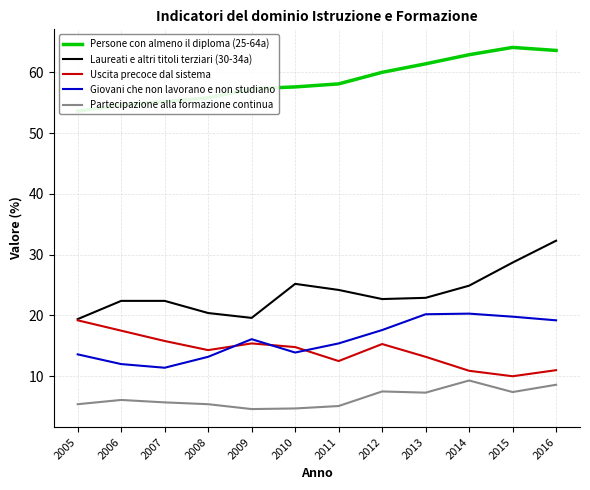

Reading right to left, what are all the values shown in this chart?

Persone con almeno il diploma (25-64a): 2016=63.6	2015=64.1	2014=62.9	2013=61.4	2012=60.0	2011=58.1	2010=57.6	2009=57.3	2008=55.8	2007=55.2	2006=54.6	2005=53.6
Laureati e altri titoli terziari (30-34a): 2016=32.3	2015=28.7	2014=24.9	2013=22.9	2012=22.7	2011=24.2	2010=25.2	2009=19.6	2008=20.4	2007=22.4	2006=22.4	2005=19.4
Uscita precoce dal sistema: 2016=11.0	2015=10.0	2014=10.9	2013=13.2	2012=15.3	2011=12.5	2010=14.8	2009=15.4	2008=14.3	2007=15.8	2006=17.5	2005=19.2
Giovani che non lavorano e non studiano: 2016=19.2	2015=19.8	2014=20.3	2013=20.2	2012=17.6	2011=15.4	2010=13.9	2009=16.1	2008=13.2	2007=11.4	2006=12.0	2005=13.6
Partecipazione alla formazione continua: 2016=8.6	2015=7.4	2014=9.3	2013=7.3	2012=7.5	2011=5.1	2010=4.7	2009=4.6	2008=5.4	2007=5.7	2006=6.1	2005=5.4